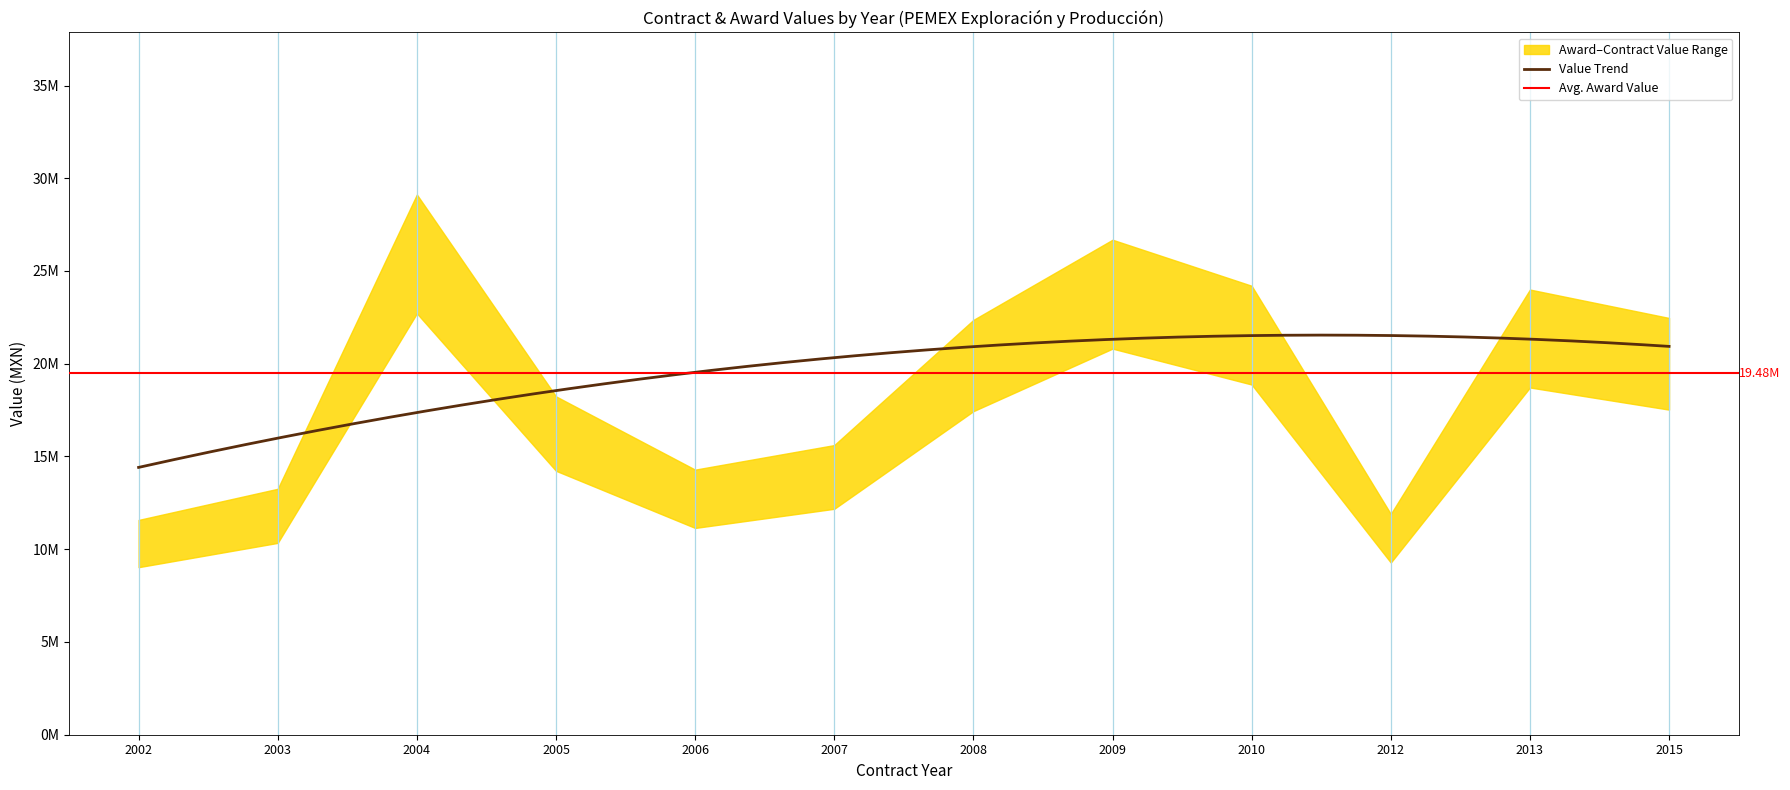

At which label does contracts.value.amount first exceed 22363201?

2004